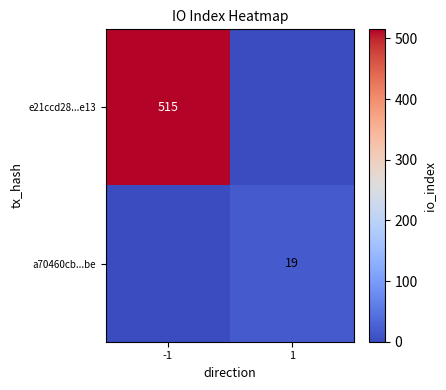

What is the total value across all series at 1?

19